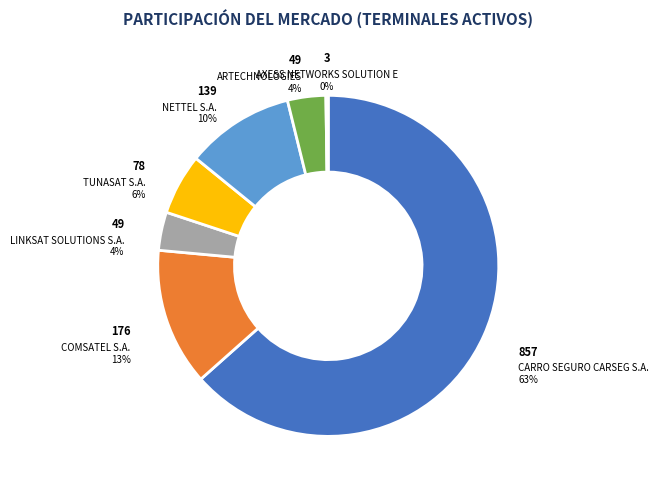

Is there a majority slice in this chart?

Yes